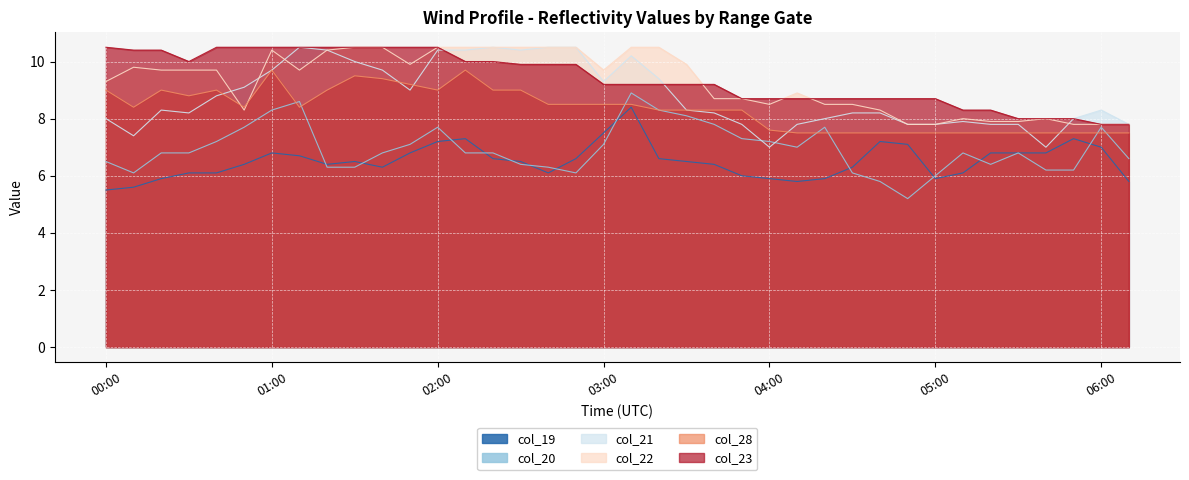

What is the difference between the maximum and minimum values in the col_23 series?

2.7